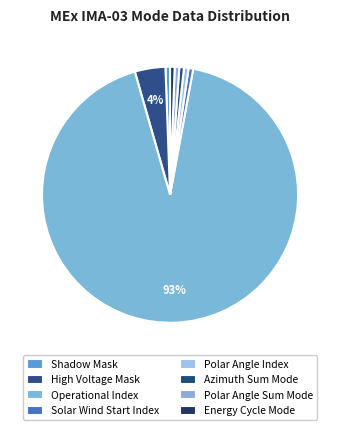

How many segments does this pie chart have?

8